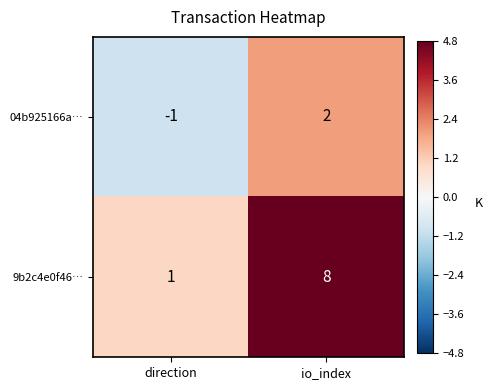

Reading left to right, transcribe all the data shown in this chart.

04b925166a…: -1	2
9b2c4e0f46…: 1	8